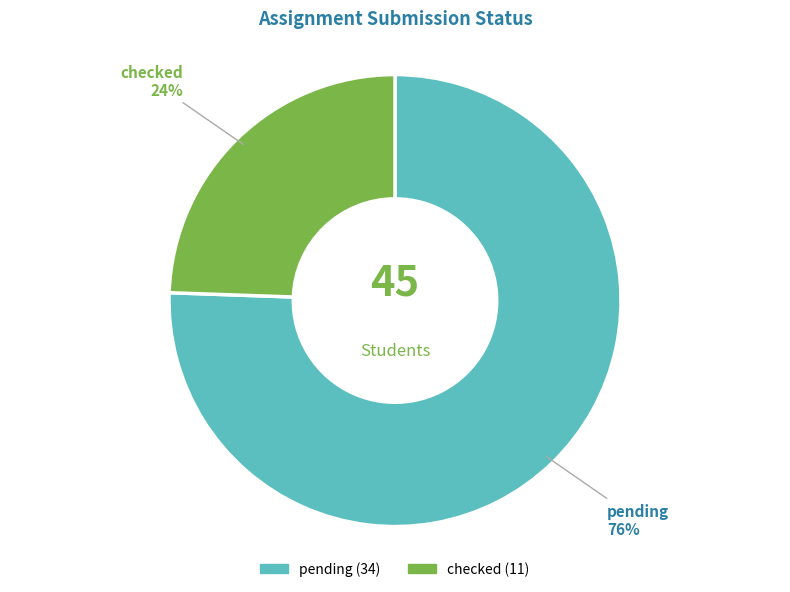

Between checked and pending, which is larger?

pending